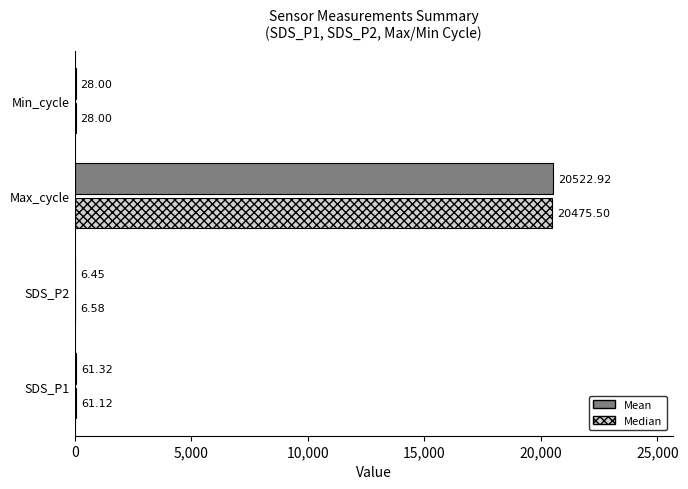

What is the total value across all series at SDS_P2?

13.0